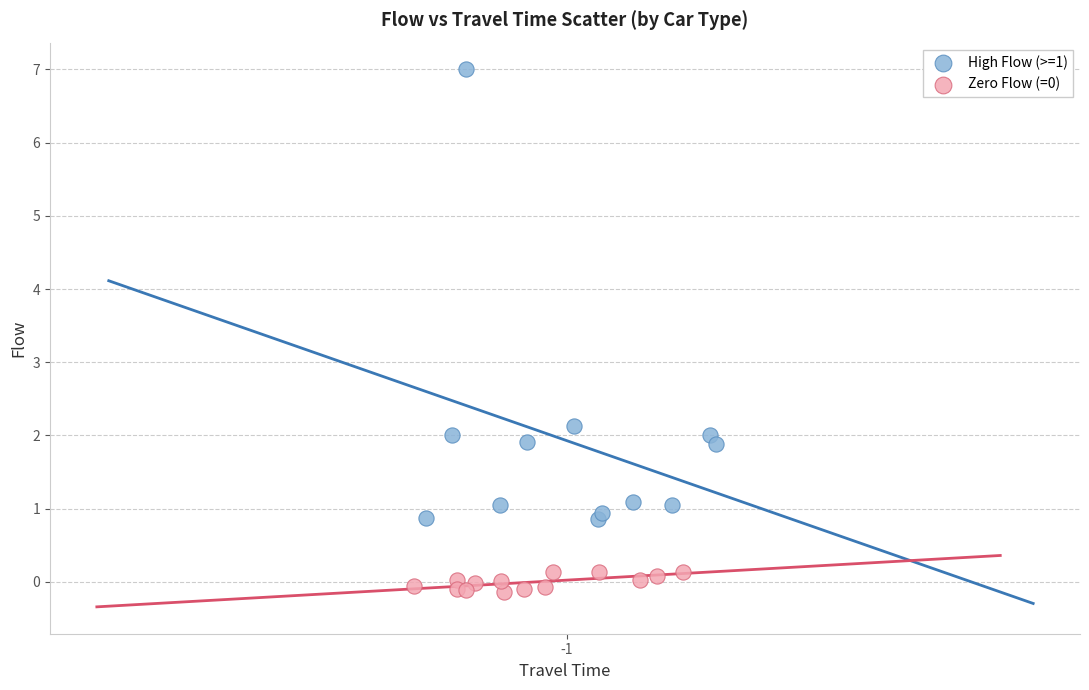

Which series reaches the maximum Y coordinate?

High Flow (>=1)